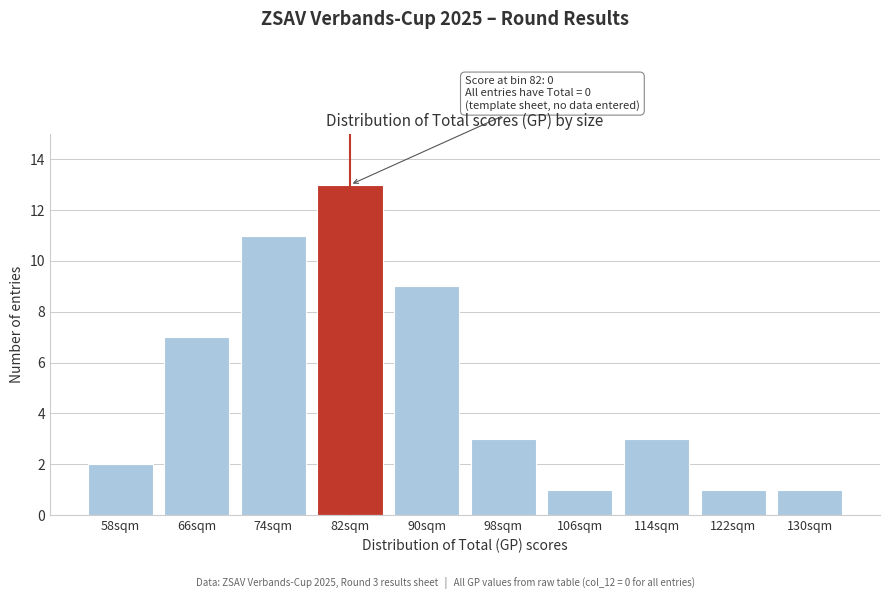

Reading left to right, transcribe all the data shown in this chart.

2	7	11	13	9	3	1	3	1	1